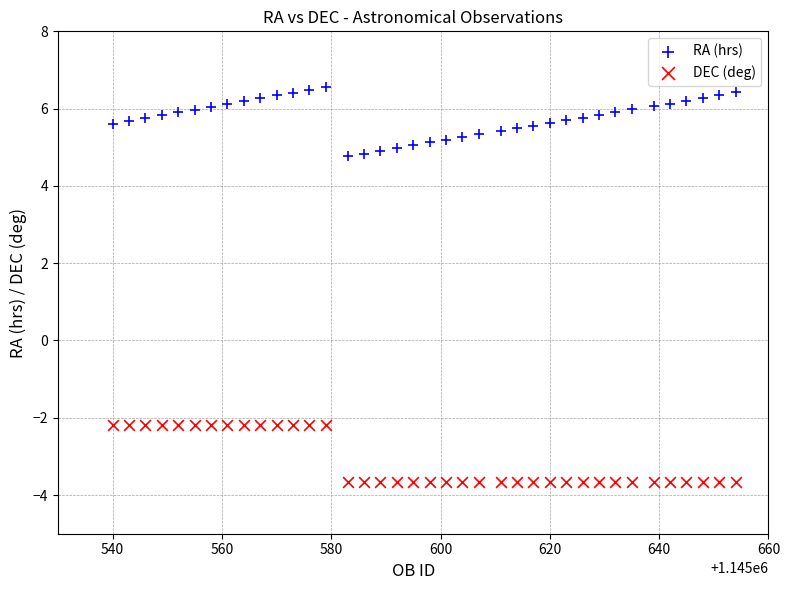

Across all data points, what is the range of Y values (max minus min)?

10.2